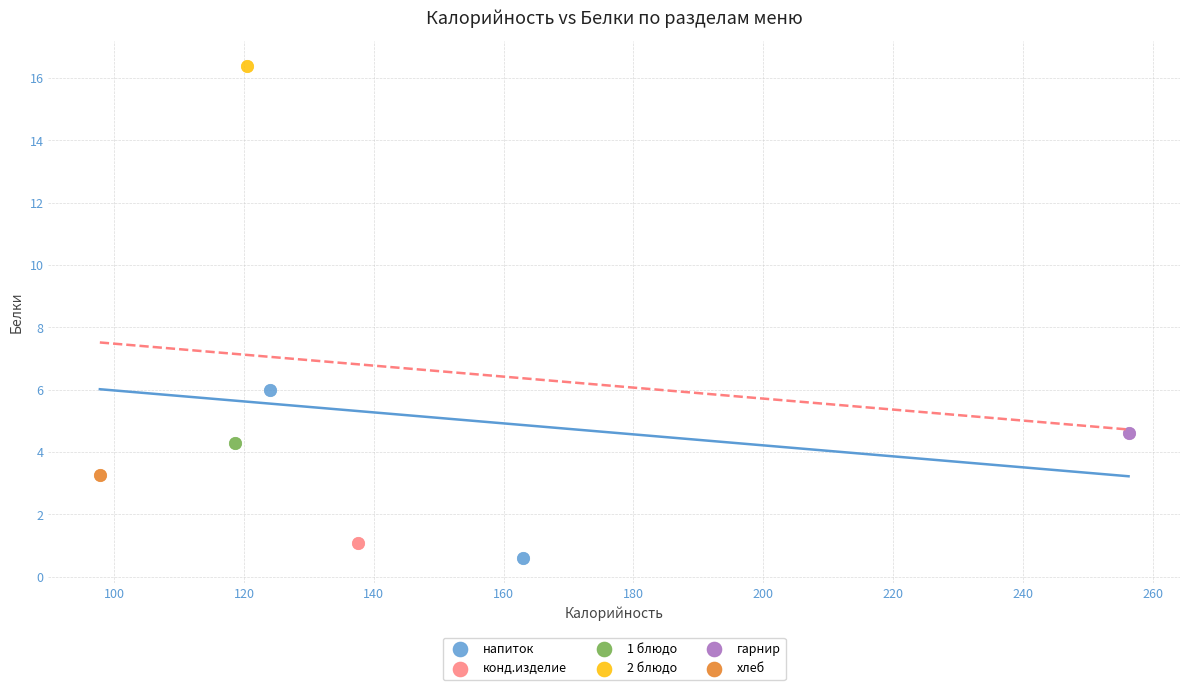

What are all the series names shown in the legend?

напиток, конд.изделие, 1 блюдо, 2 блюдо, гарнир, хлеб